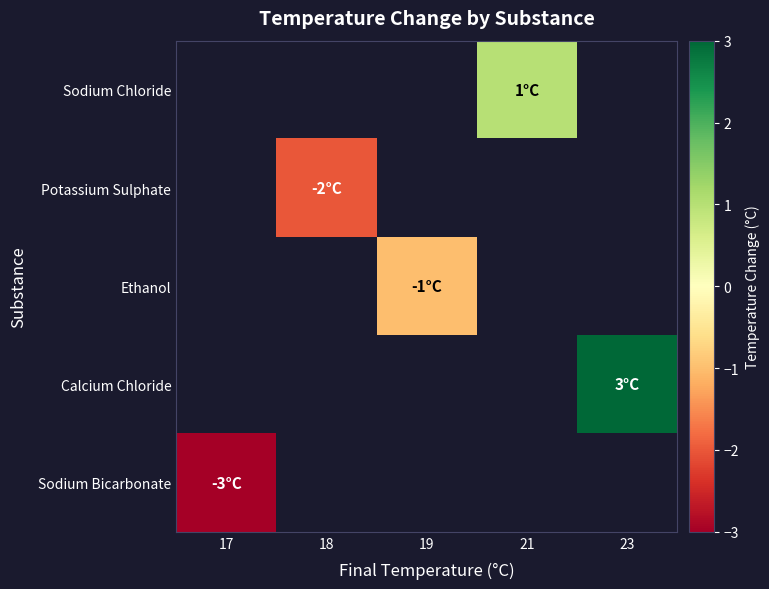

Read the Potassium Sulphate value at 18.

-2.0